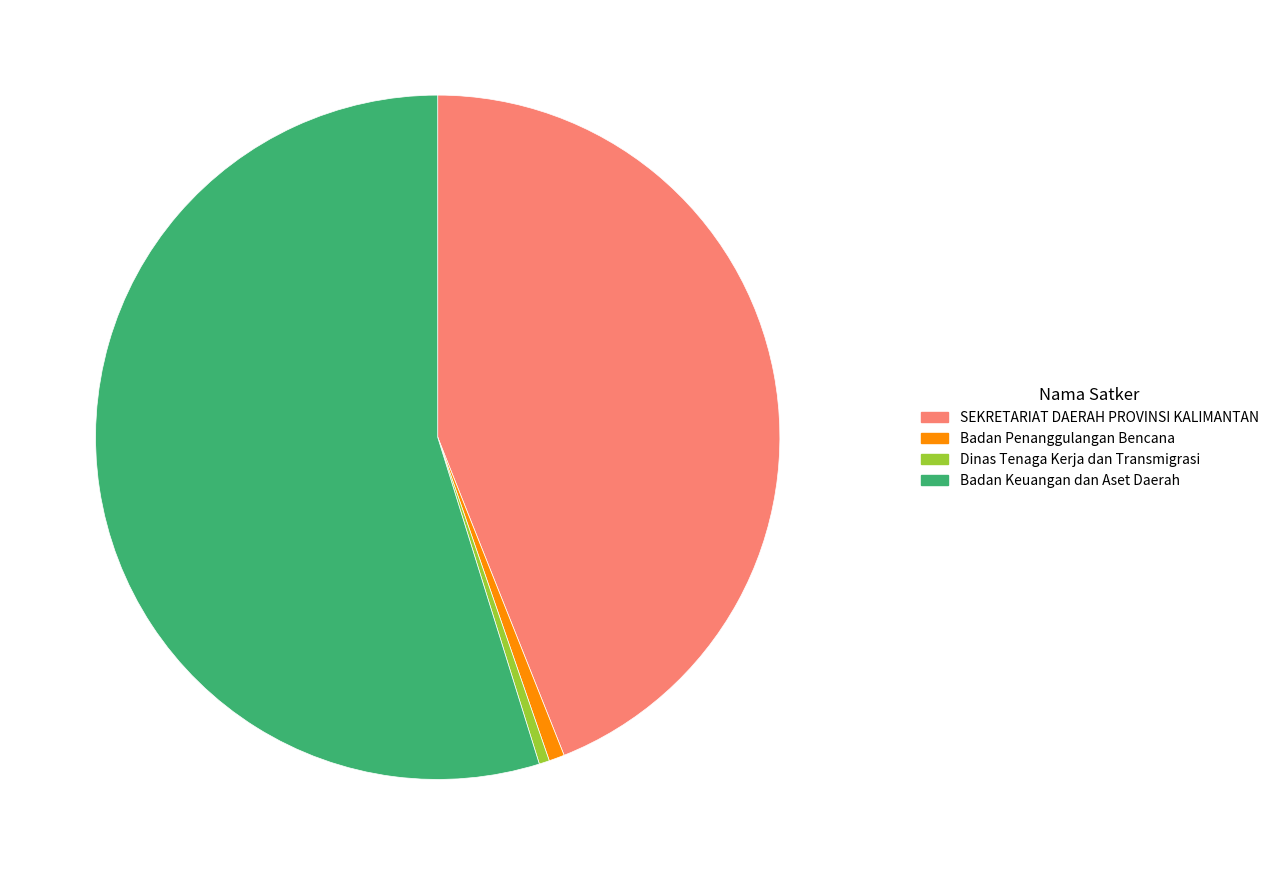

Is it true that Badan Penanggulangan Bencana is 1% of the pie?

True